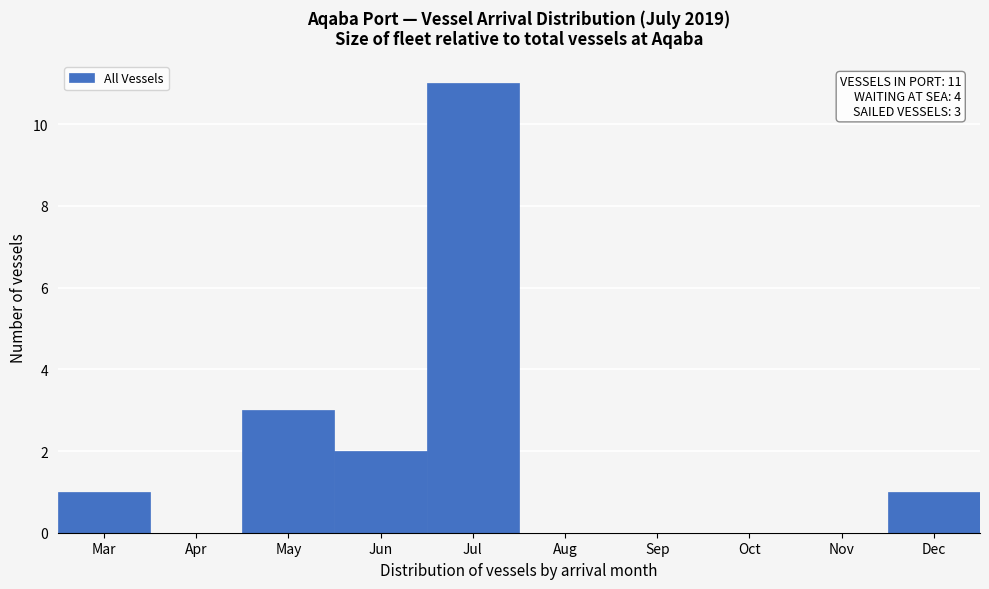

Reading left to right, extract all data points from this chart.

Mar=1	Apr=0	May=3	Jun=2	Jul=11	Aug=0	Sep=0	Oct=0	Nov=0	Dec=1